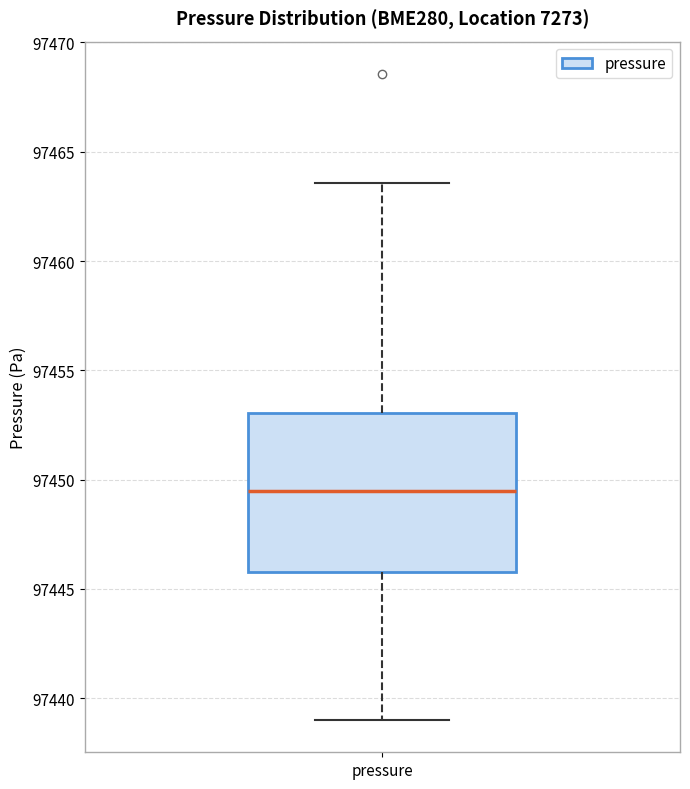

Read this box plot against the y-axis: the position of the median line, the range covered by the box, and the ends of both whiskers. The values are not printed on the chart, so give them approximately, as read against the axis.

median 97449.5, box 97446.0 to 97453.0, whiskers 97439.0 to 97463.5